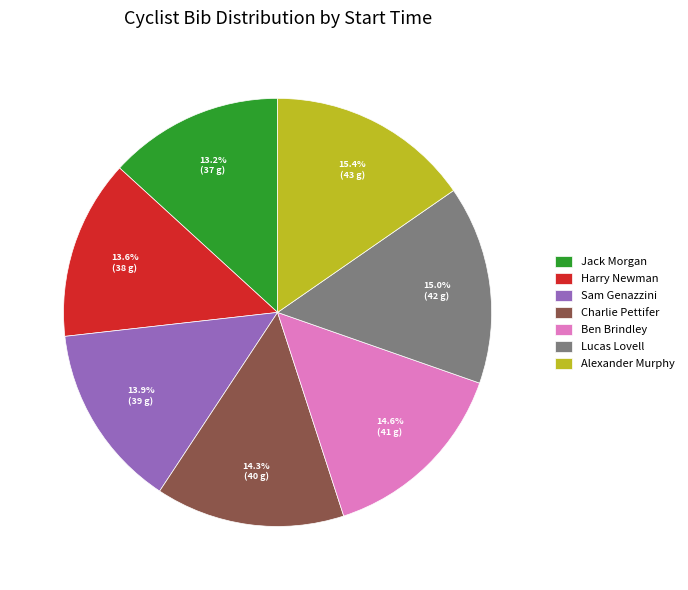

Between Sam Genazzini and Ben Brindley, which is larger?

Ben Brindley